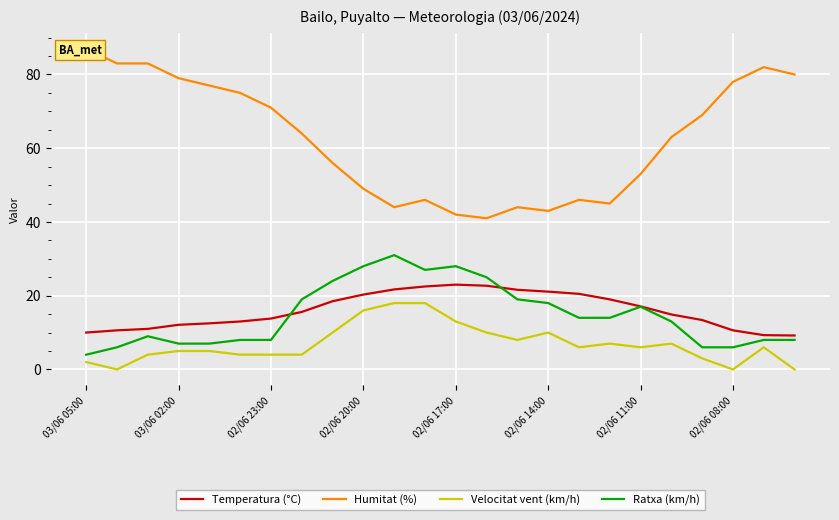

What is the difference between the maximum and minimum values in the Temperatura (°C) series?

13.8